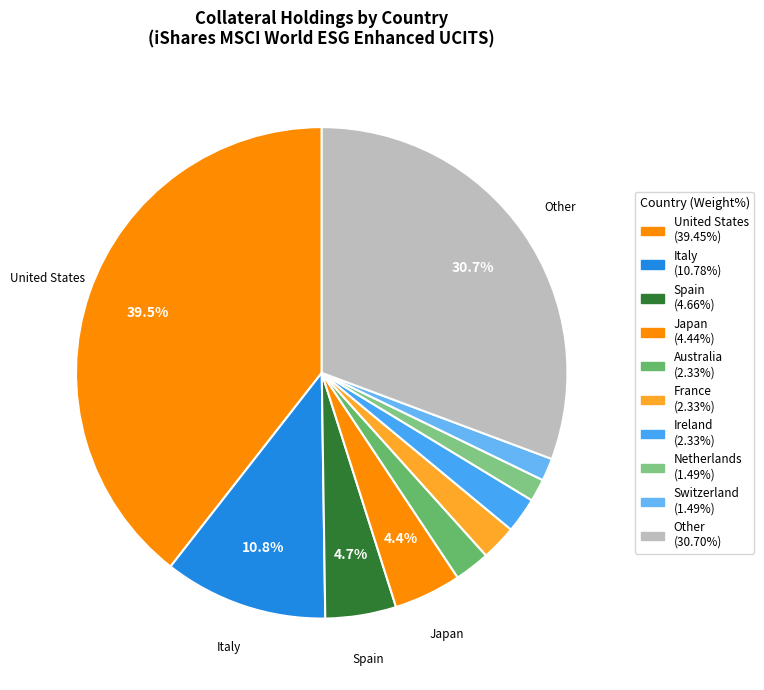

Does Australia represent more than half of the total?

No